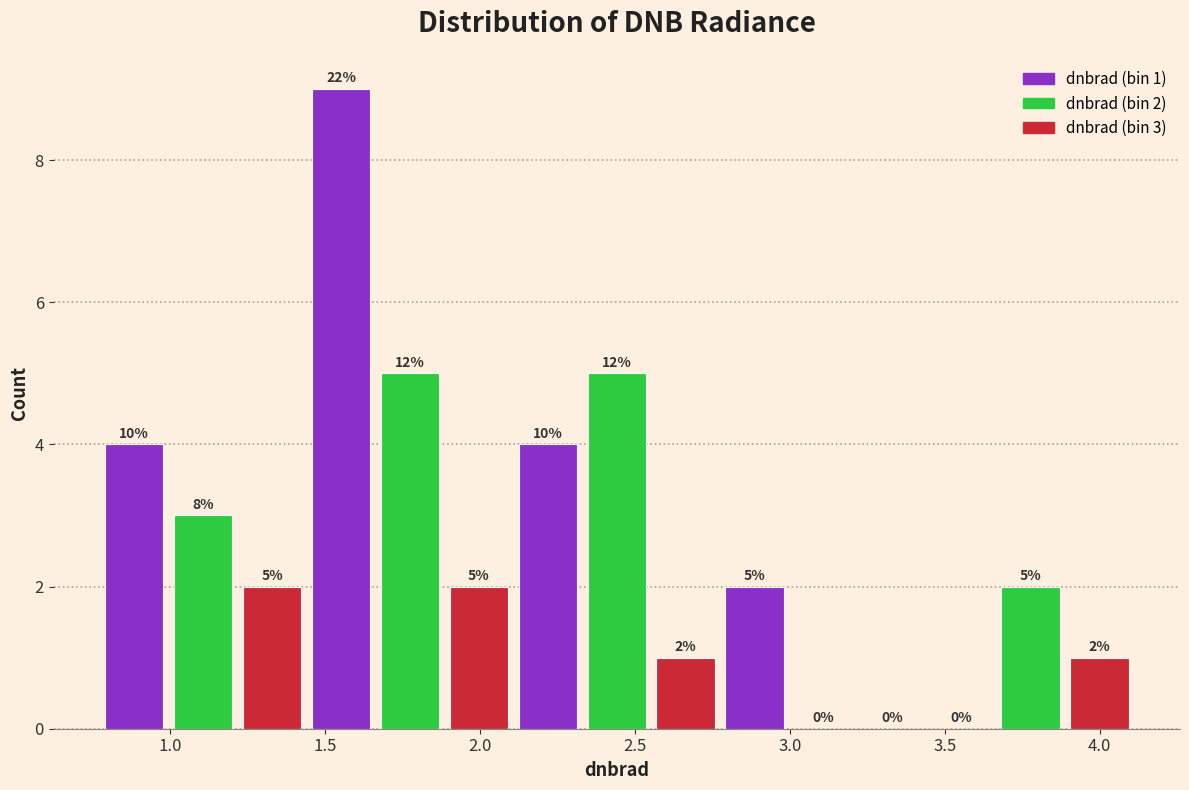

Over which range of the x-axis is the bar tallest?

1.45 to 1.65